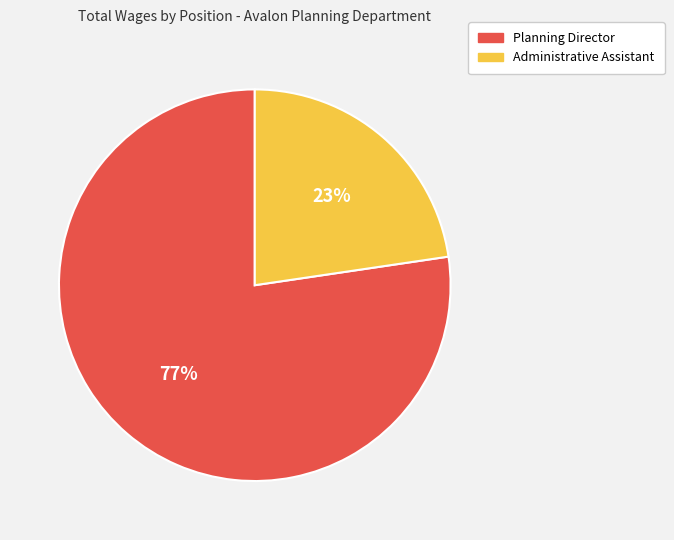

Combined, do Planning Director and Administrative Assistant account for over 50%?

Yes